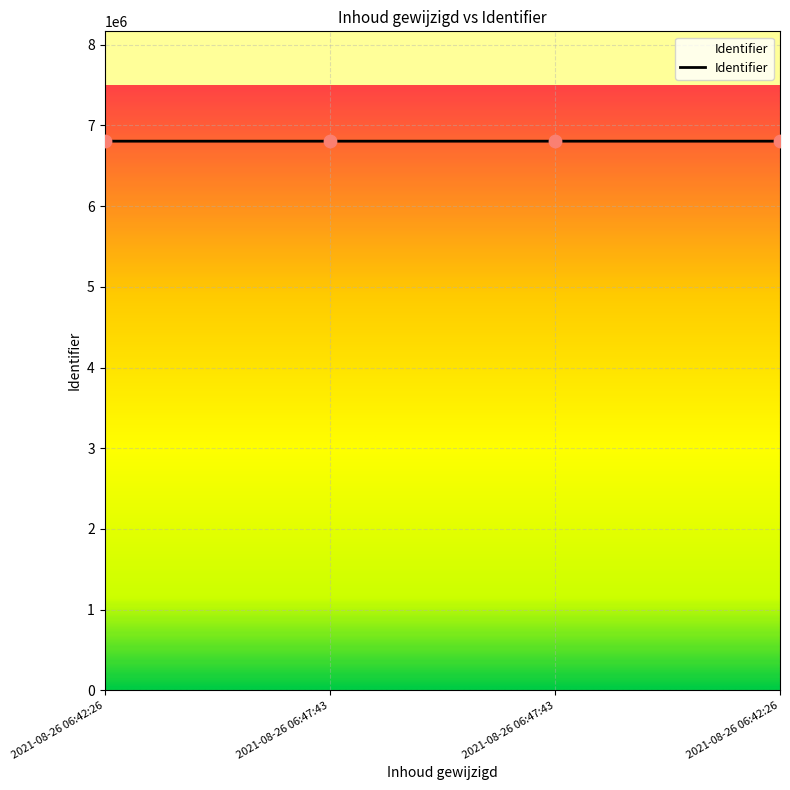

What is the change in value from 2021-08-26 06:47:43 to 2021-08-26 06:42:26?

+2